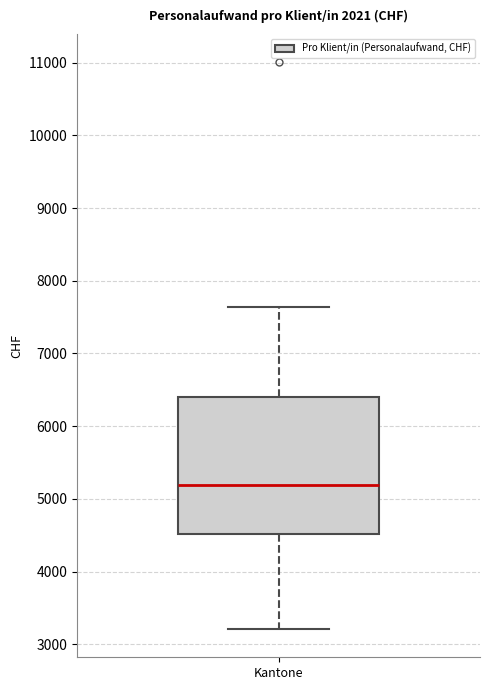

Where does the median line of the box for Kantone sit on the y-axis? The values are not printed on the chart, so give them approximately, as read against the axis.

5200